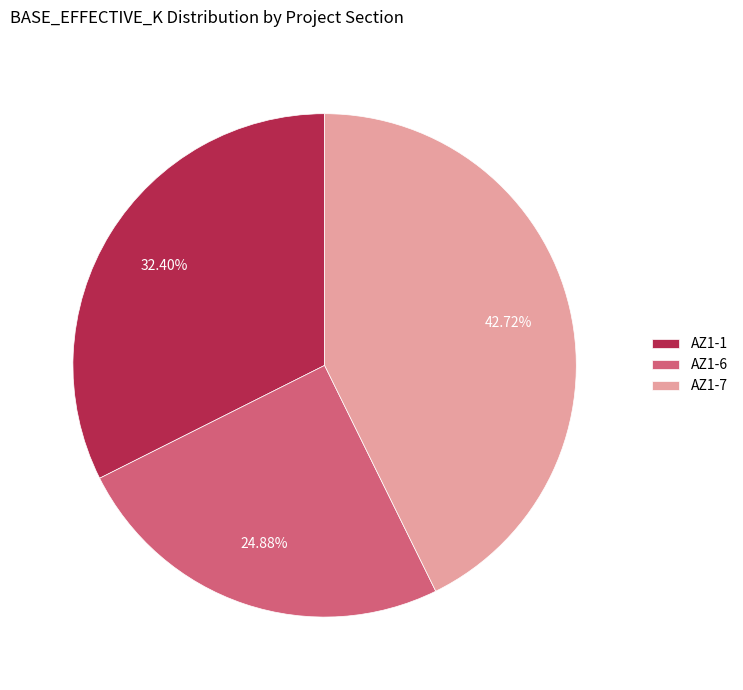

How many segments does this pie chart have?

3